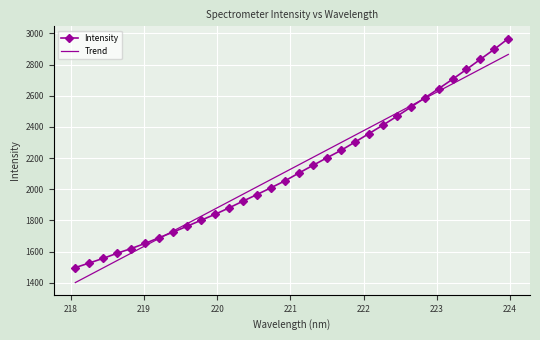

Which series has the largest range (max minus min)?

Intensity